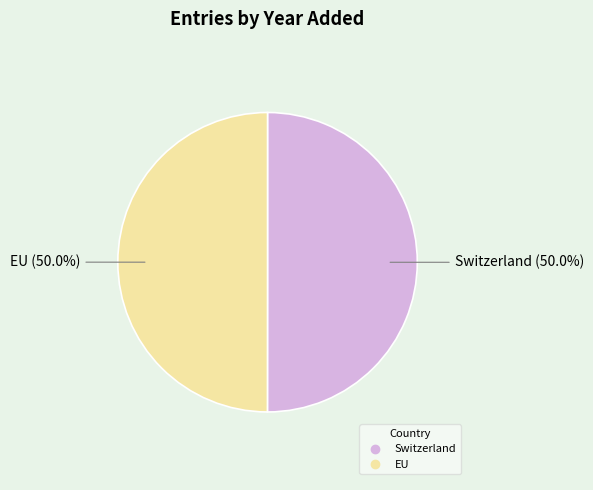

What is the total percentage of EU and Switzerland?

100.0%